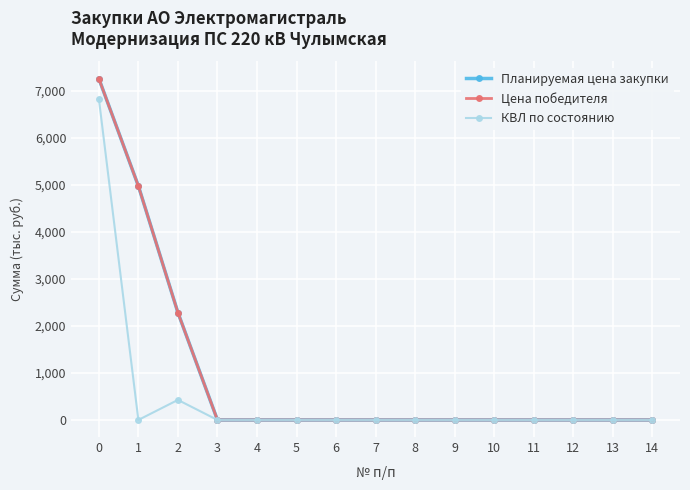

Is this an area chart (filled region under the line)?

No